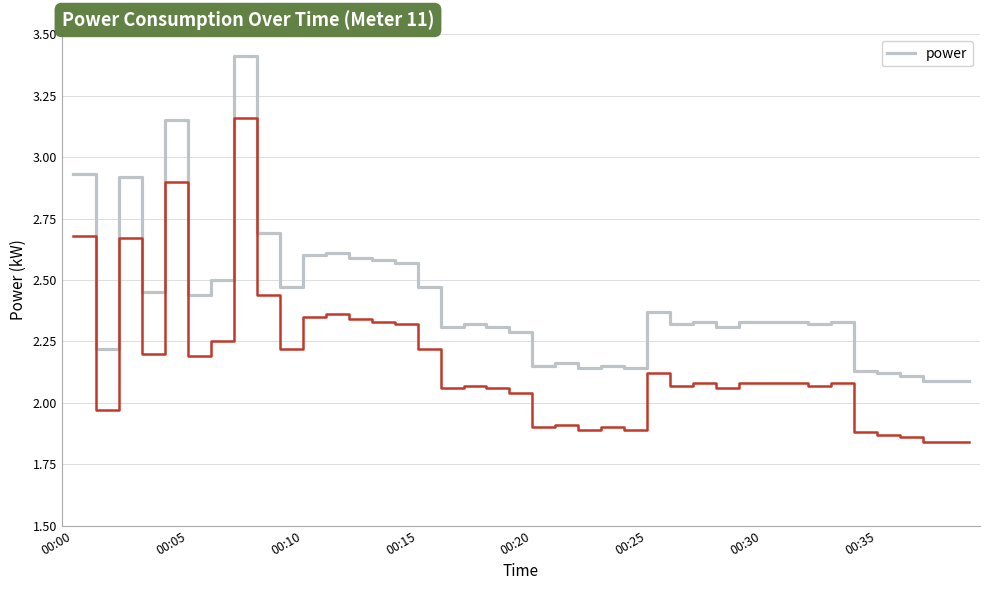

True or false: there are more than 1 points higher than both neighbors.

True